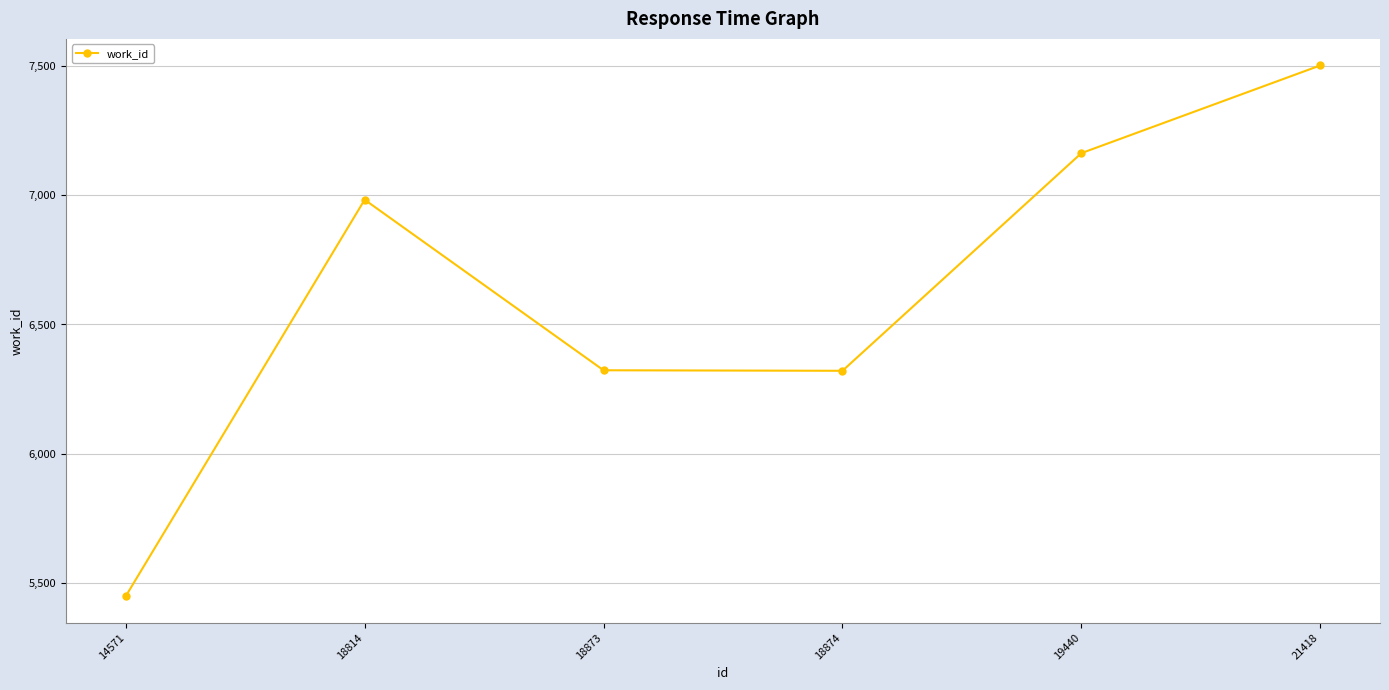

Which category has the highest value across all series?

21418